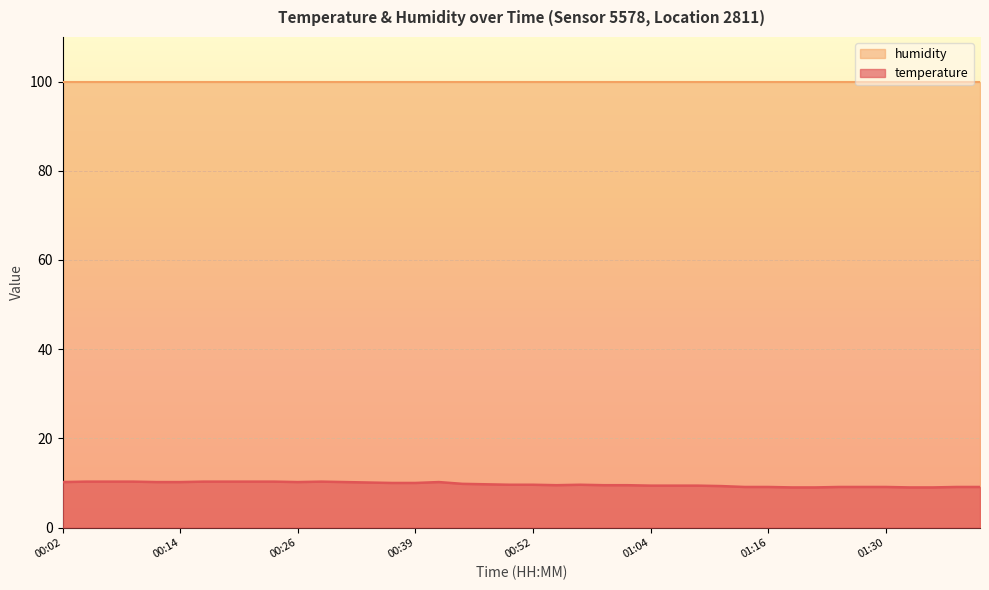

True or false: humidity and temperature cross at least once.

False